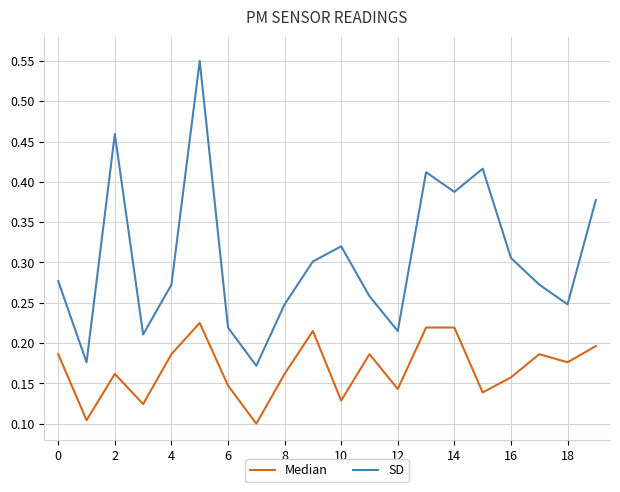

Which series has the widest spread of values?

SD